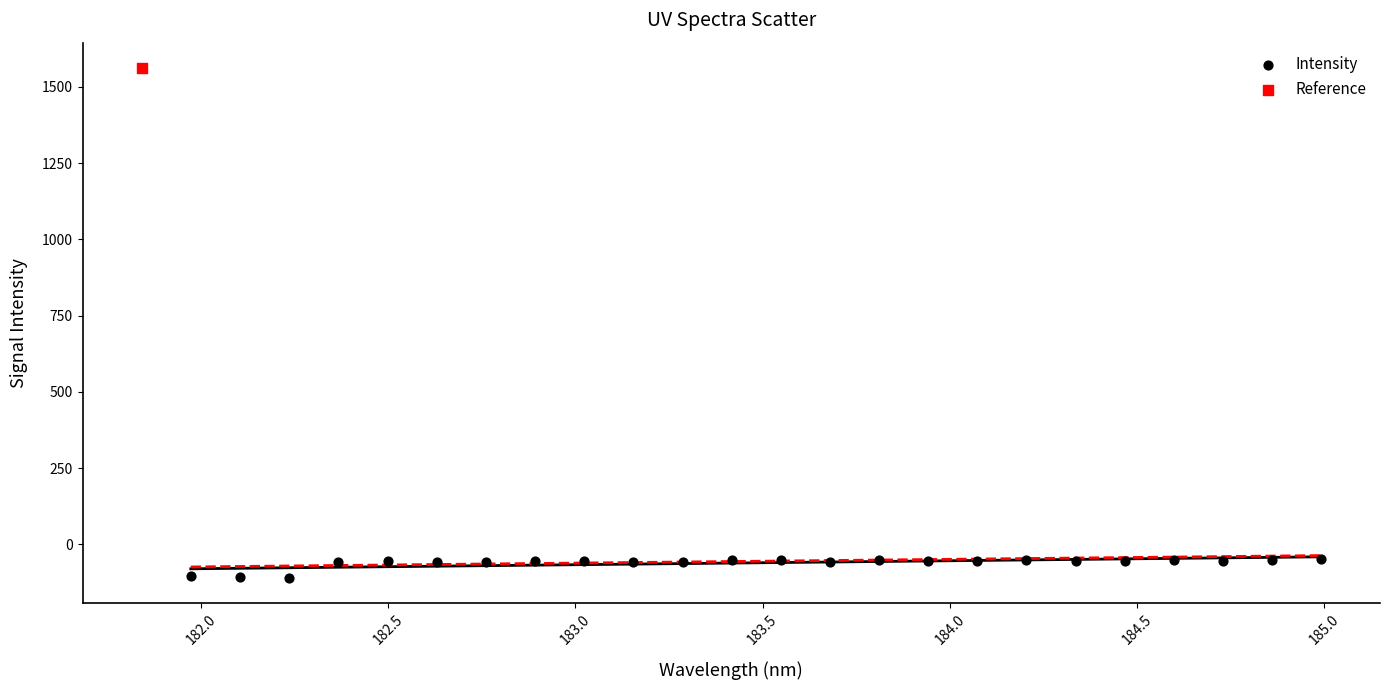

What are all the series names shown in the legend?

Intensity, Reference